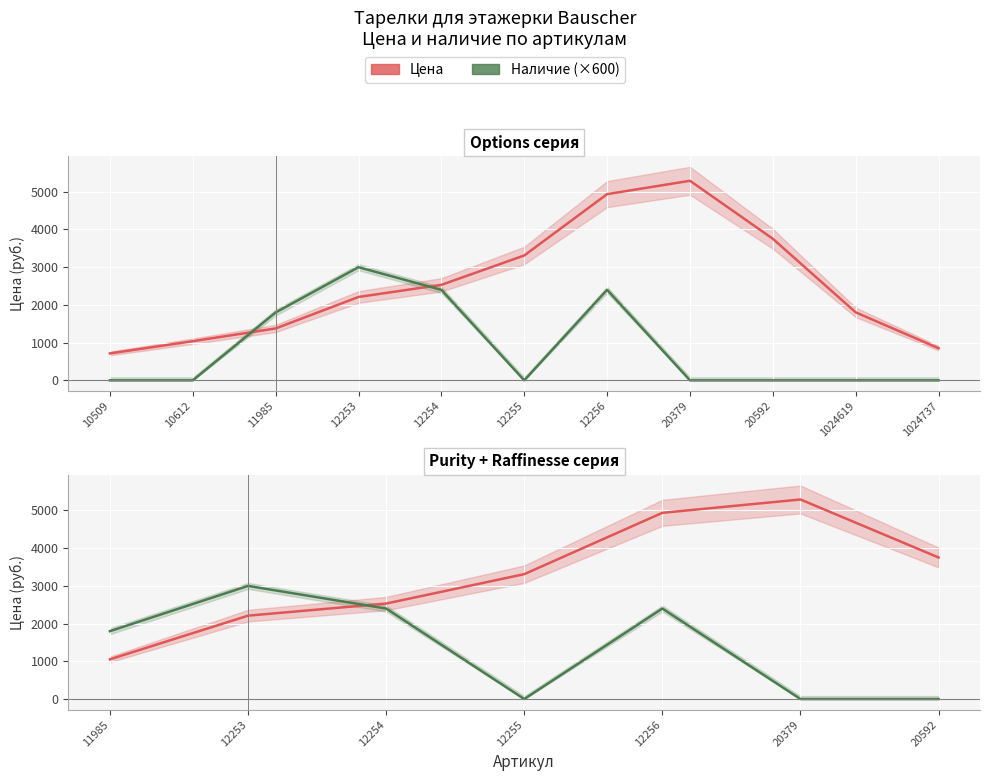

Which series ends up on top after the final intersection of Цена and Наличие?

Цена